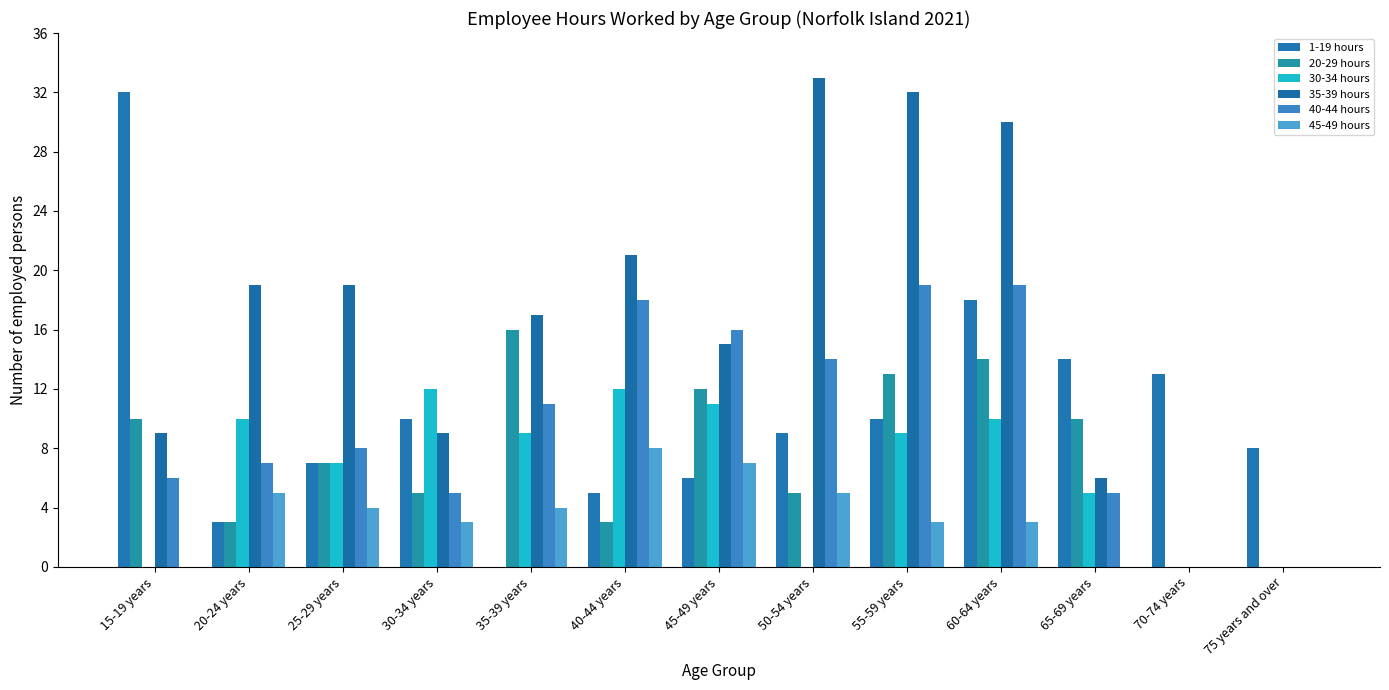

Where is 35-39 hours nearest to the value 16?

35-39 years